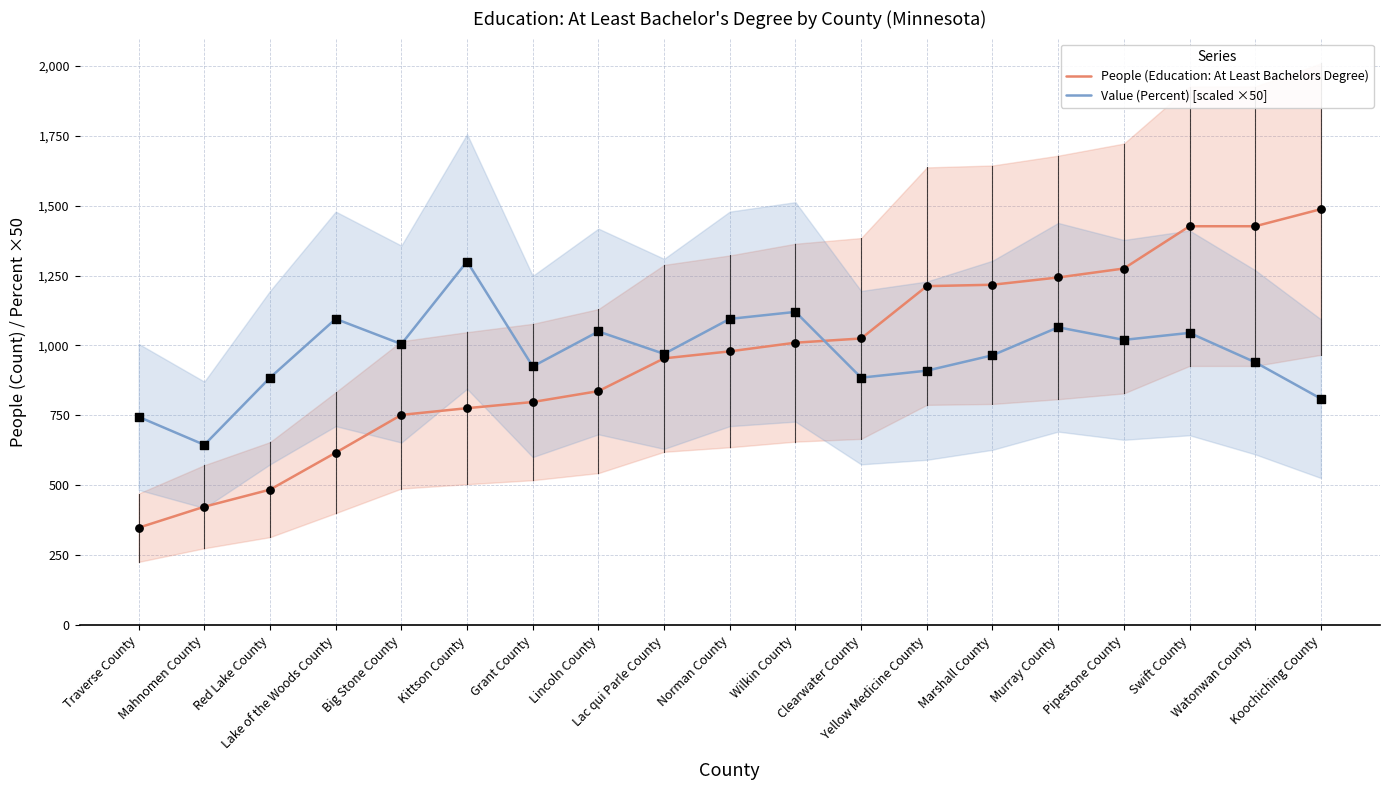

Which series contains the lowest Y value?

People (Education: At Least Bachelors Degree)